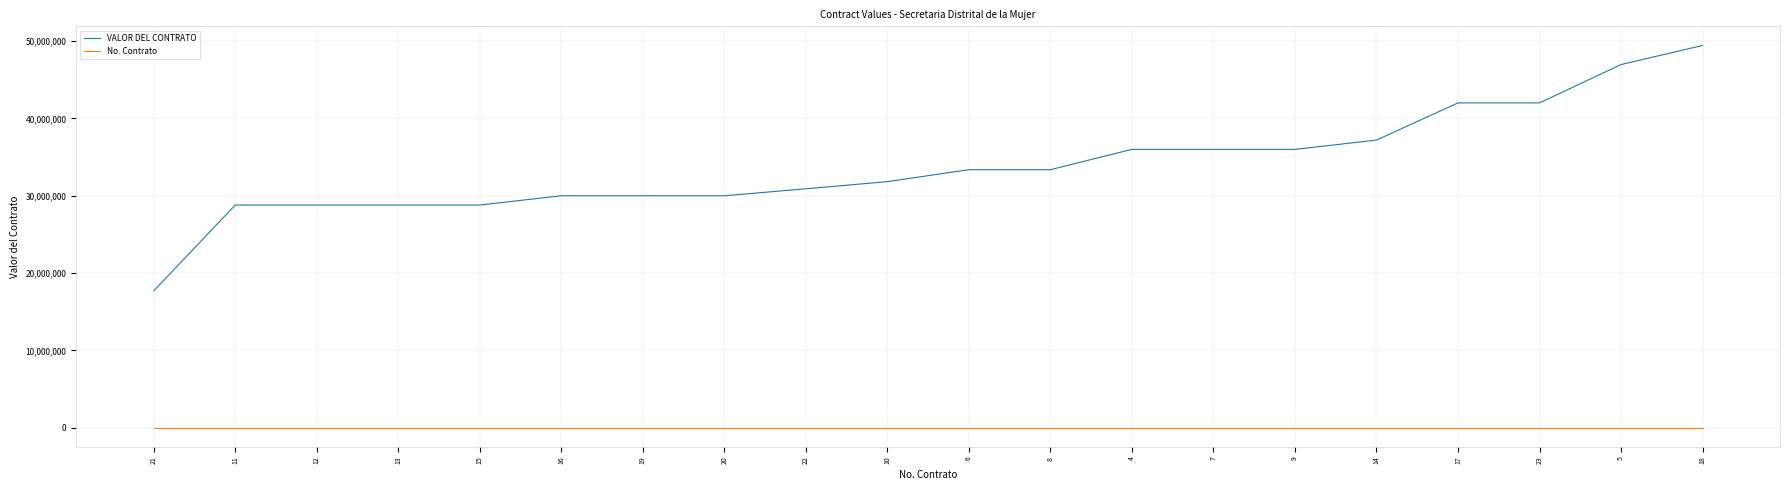

What is the lowest value of the VALOR DEL CONTRATO series?

17700000